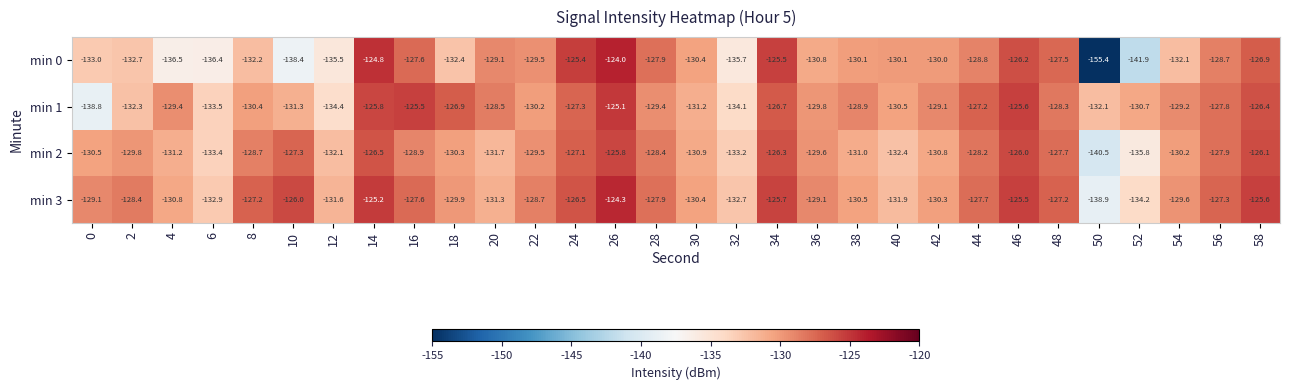

How many values in the min 3 series exceed -128?

13